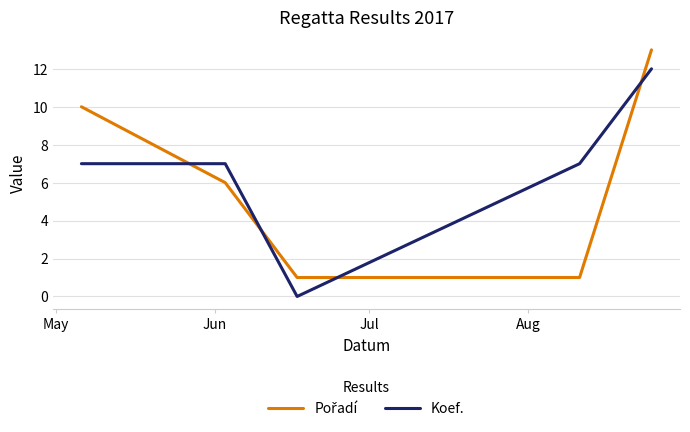

What is the difference between the maximum and minimum values in the Koef. series?

12